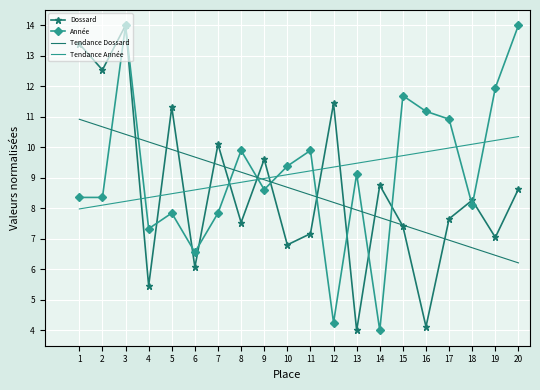

Is the value of Tendance Dossard at 16 greater than the value of Tendance Année at 19?

No